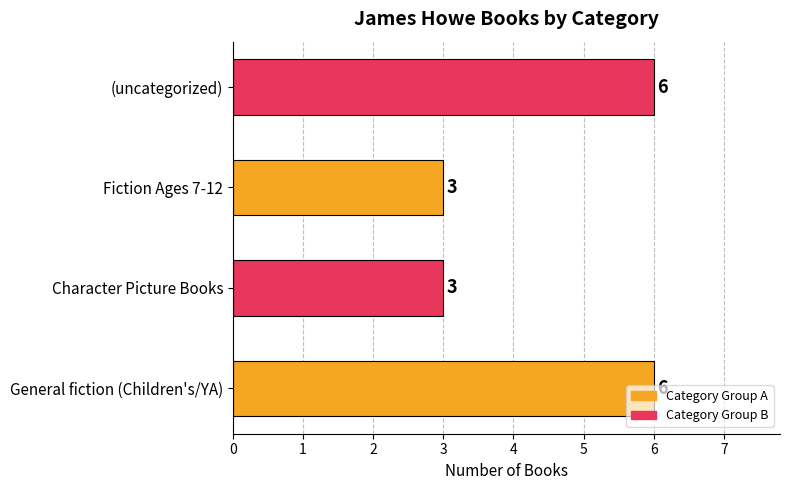

What is the maximum value shown in the chart?

6